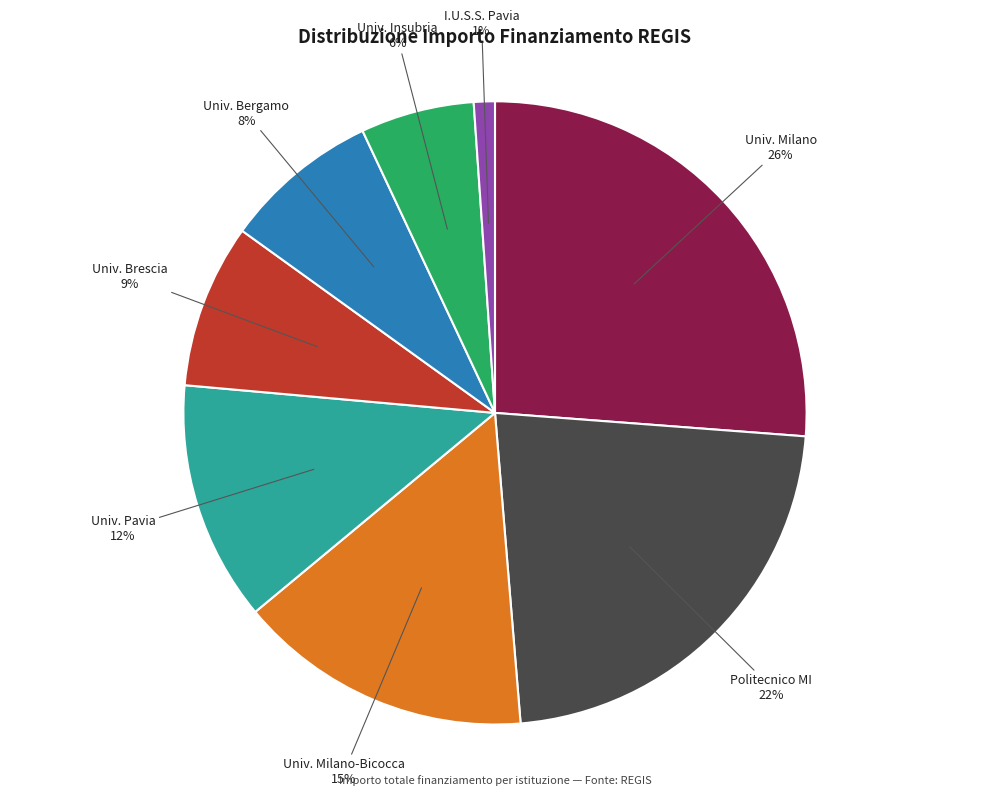

To the nearest percent, what is the difference between the largest and smallest slice percentages?

25%